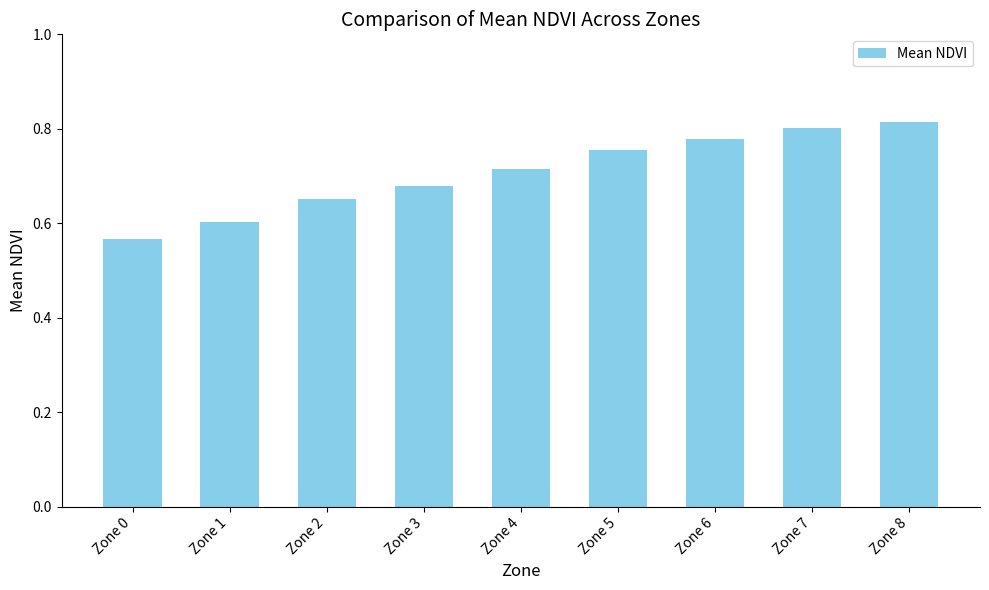

How many values are between 0 and 1?

9